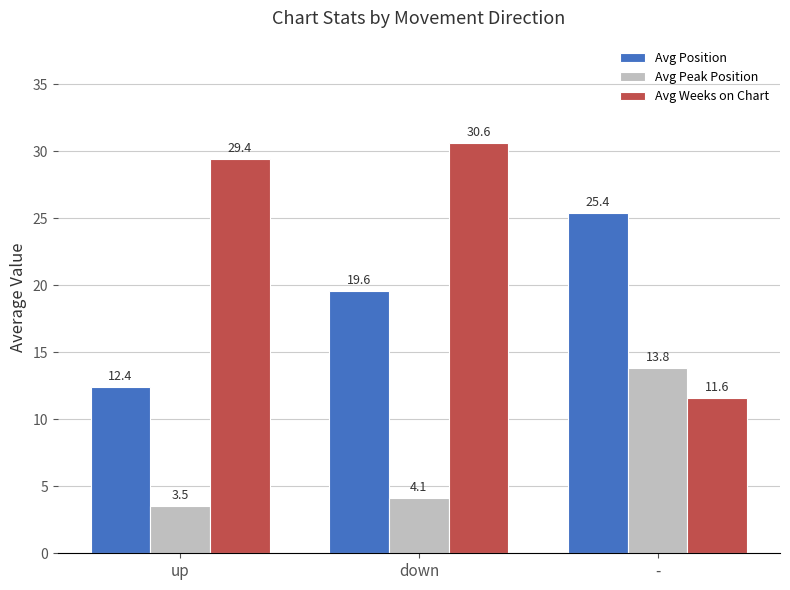

Count the number of data series in this chart.

3